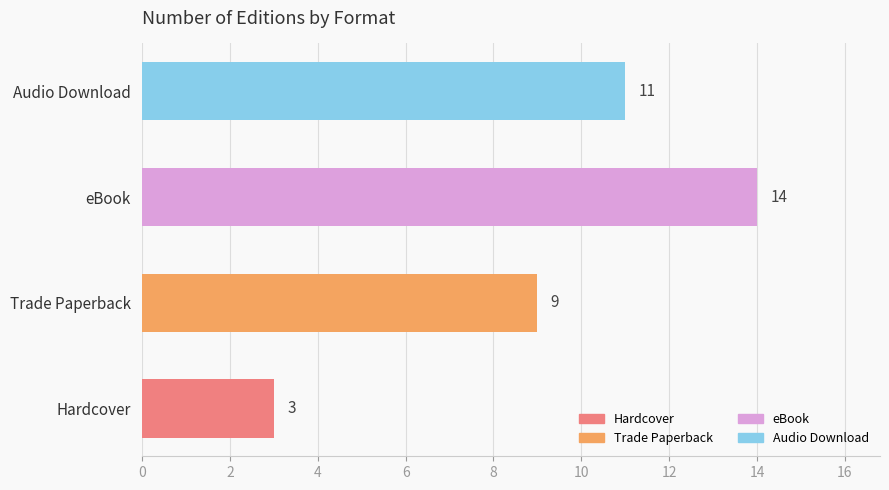

Is it true that the value at Hardcover is 5?

False